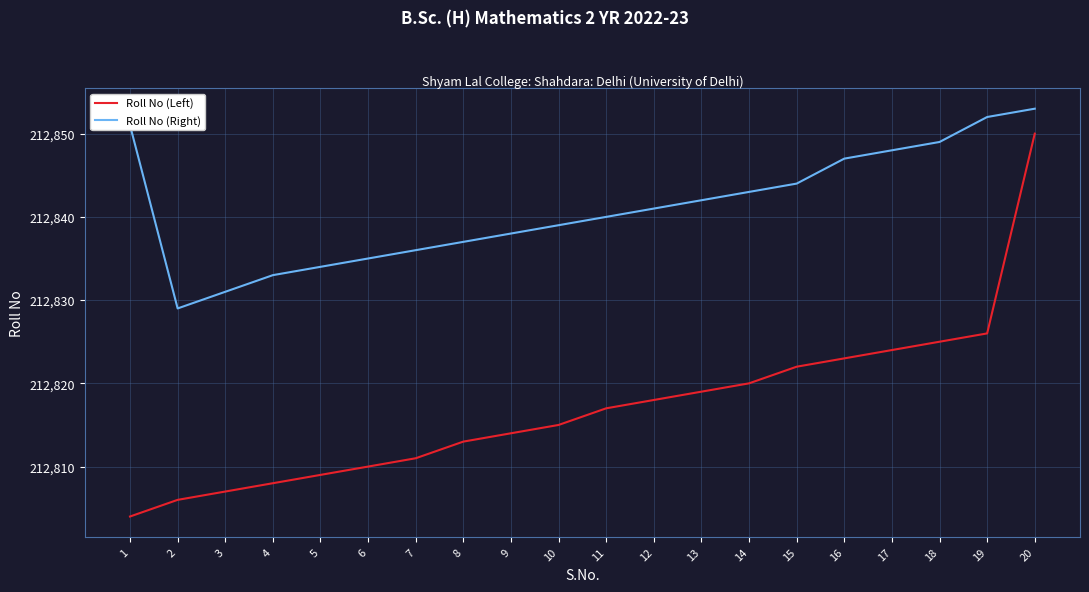

True or false: Roll No (Left) and Roll No (Right) cross at least once.

False